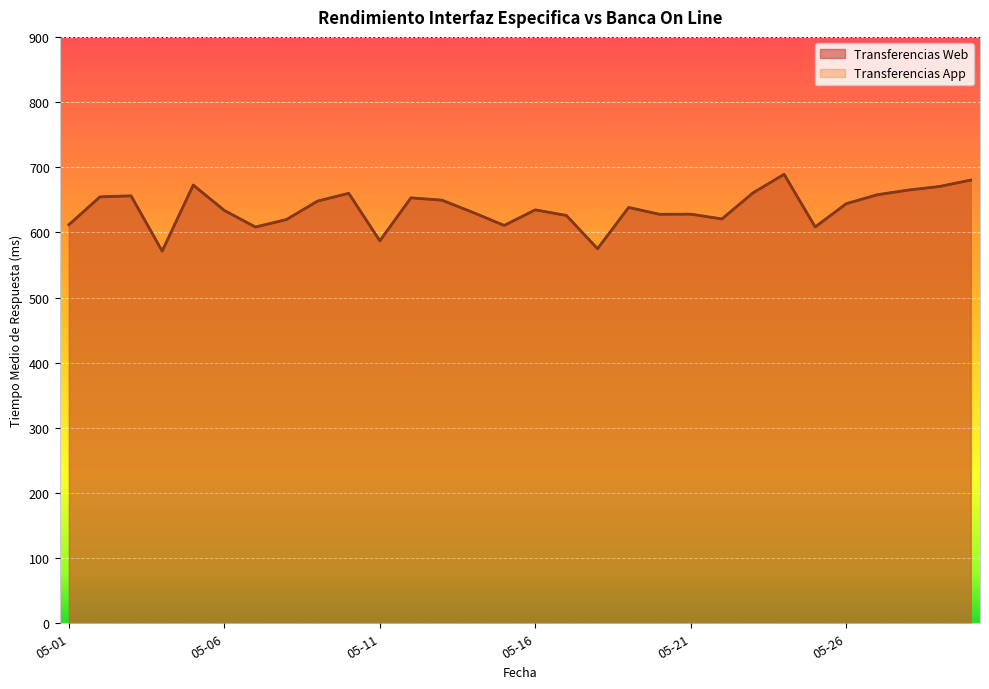

Reading left to right, what are all the values shown in this chart?

Transferencias Web: 611.6	654.5	656.0	571.3	672.6	633.6	608.2	619.7	648.0	659.9	587.0	653.0	649.4	630.5	610.6	634.5	626.0	574.9	638.2	627.7	627.9	620.5	660.6	689.1	608.3	644.0	657.7	664.9	670.4	680.2
Transferencias App: 611.6	654.5	656.0	571.3	672.6	633.6	608.2	619.7	648.0	659.9	587.0	653.0	649.4	630.5	610.6	634.5	626.0	574.9	638.2	627.7	627.9	620.5	660.6	689.1	608.3	644.0	657.7	664.9	670.4	680.2